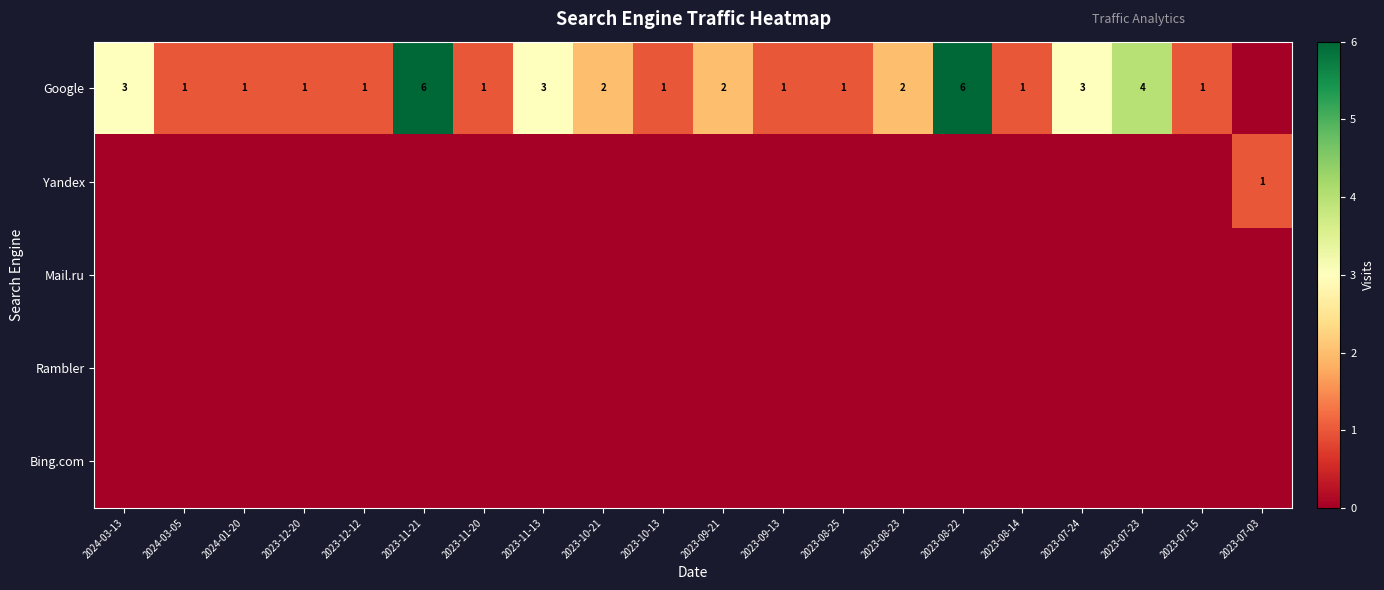

Which label corresponds to the smallest value in the chart?

2023-07-03